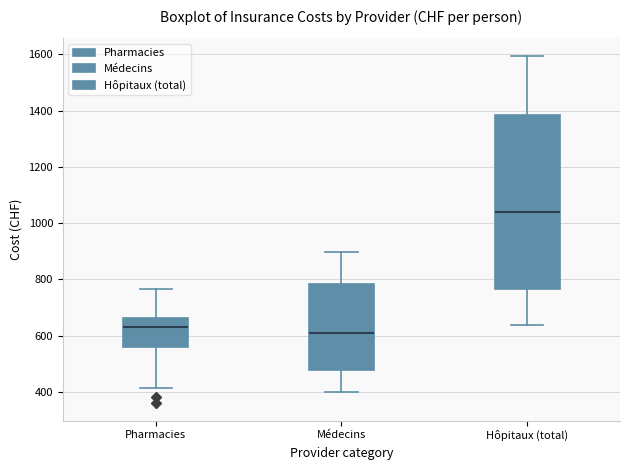

Reading left to right, read every box against the y-axis: the position of its median line, the range the box covers, and the ends of its whiskers. The values are not printed on the chart, so give them approximately, as read against the axis.

Pharmacies: median 640, box 560 to 660, whiskers 420 to 760
Médecins: median 620, box 480 to 780, whiskers 400 to 900
Hôpitaux (total): median 1040, box 760 to 1380, whiskers 640 to 1600